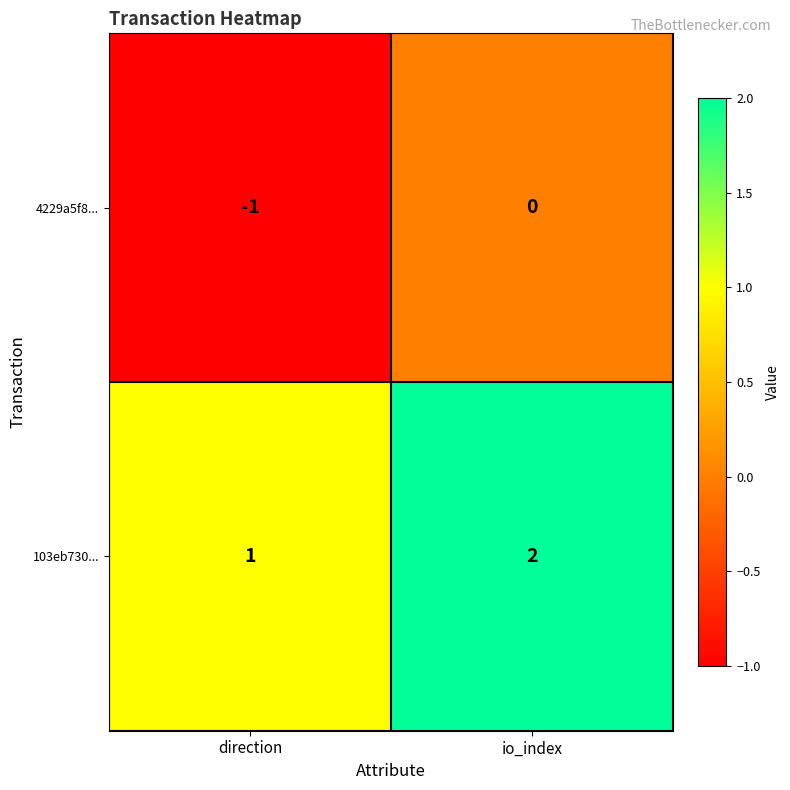

At which label does 103eb730... reach its peak?

io_index